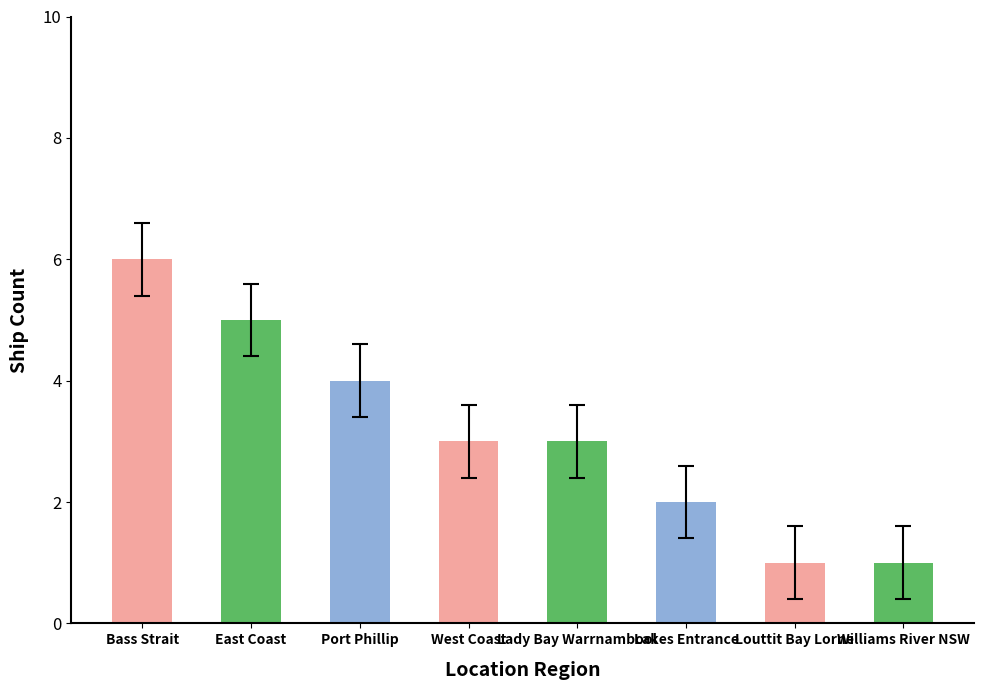

The chart shows a value of 7 at Port Phillip. True or false?

False